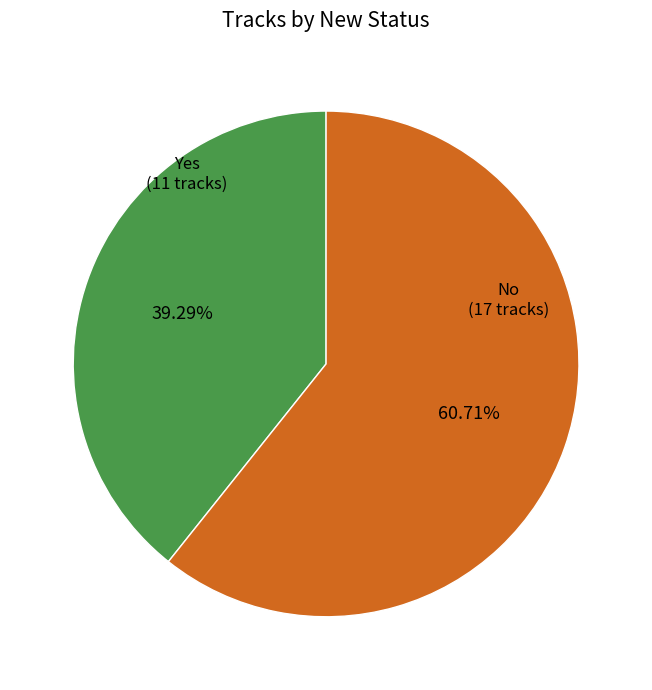

Do Yes and No together represent more than half of the pie?

Yes